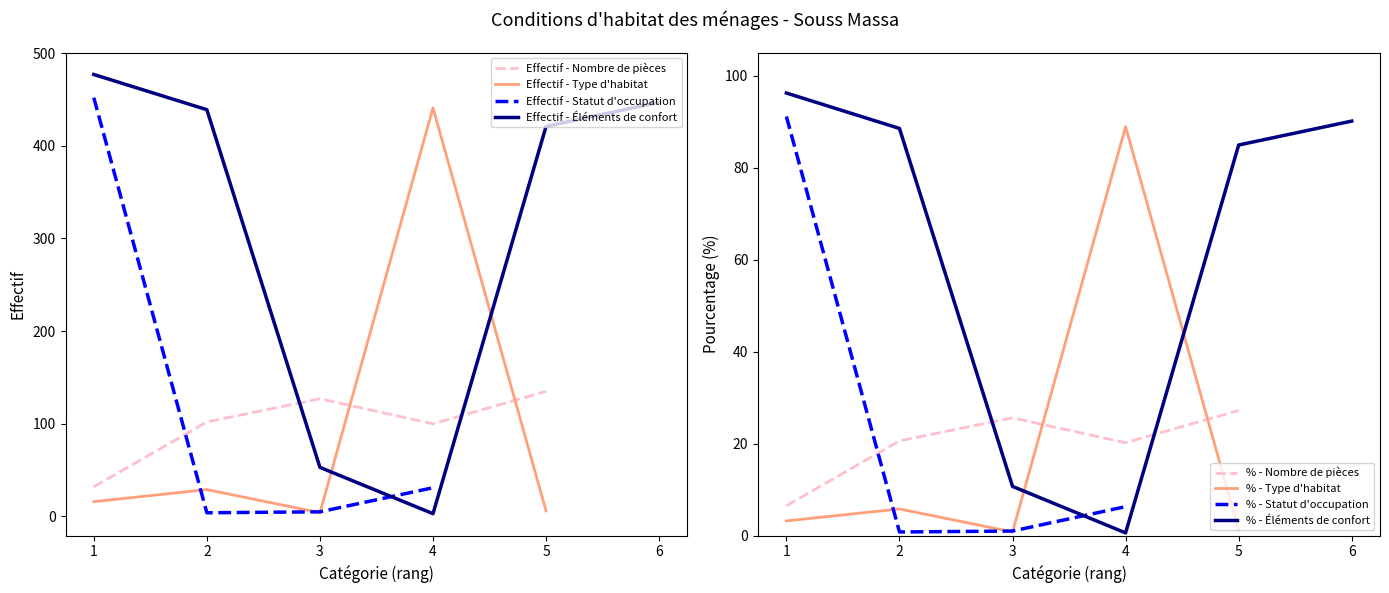

The value of Effectif - Nombre de pièces at 5 is 45. True or false?

False